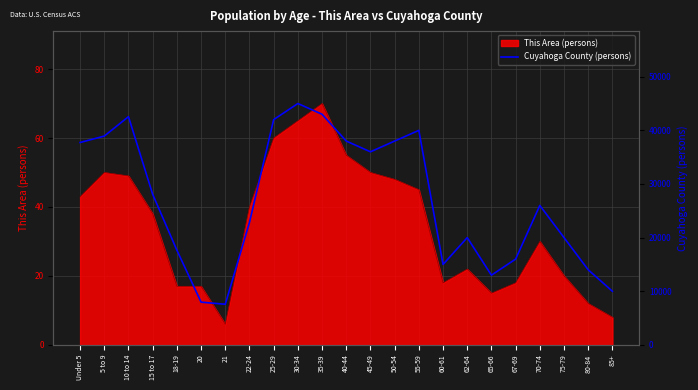

What is the difference between the values at 65-66 and Under 5?

24733